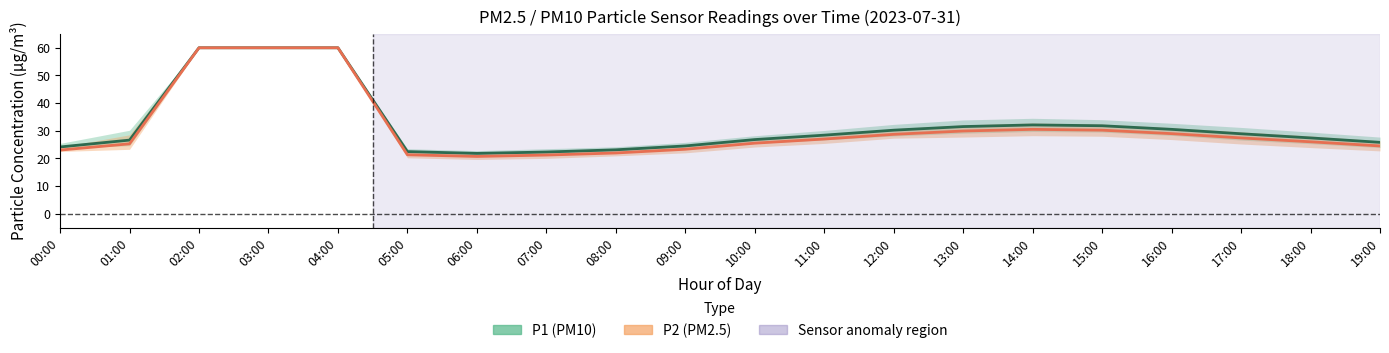

How many series are shown in this chart?

2